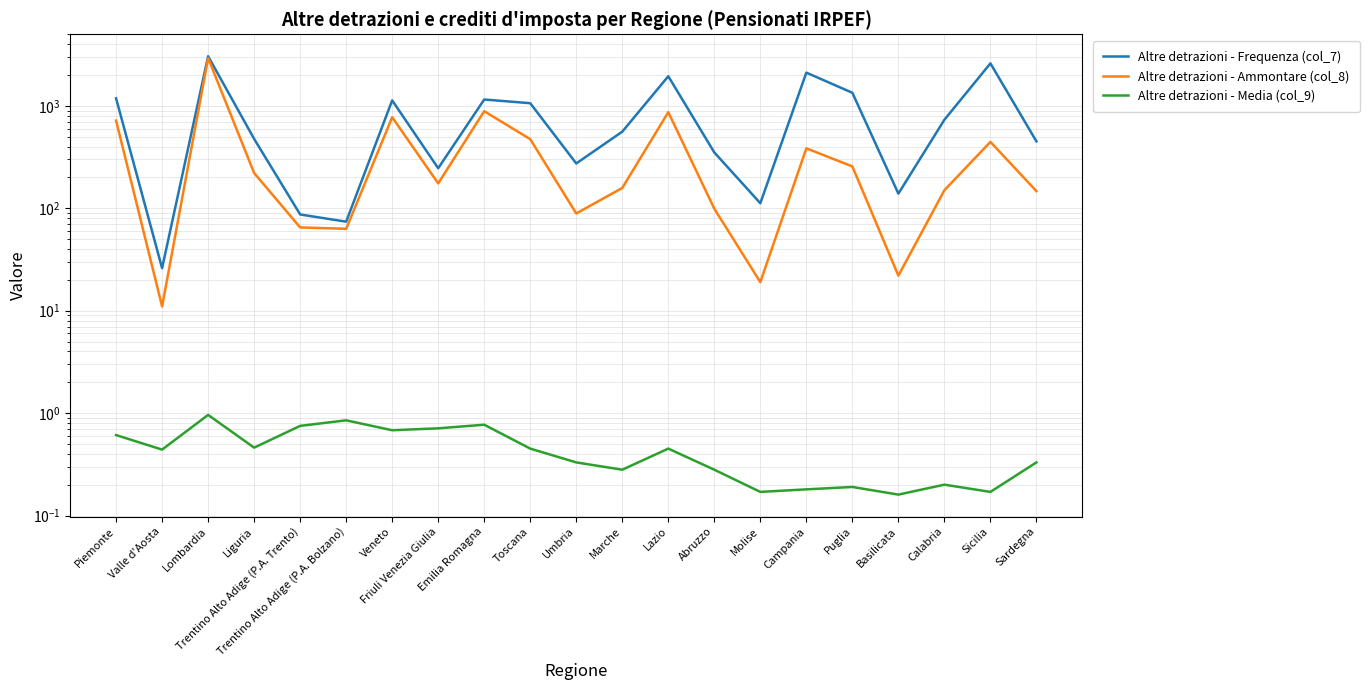

In Altre detrazioni - Frequenza (col_7), how many points are lower than both neighbors (excluding endpoints)?

6